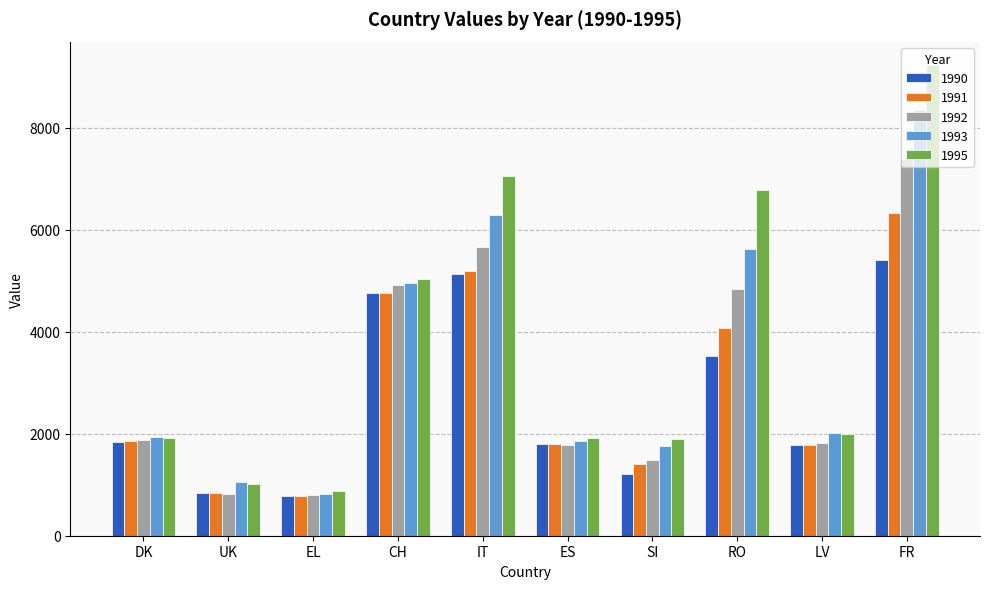

What is the greatest value displayed?

9223